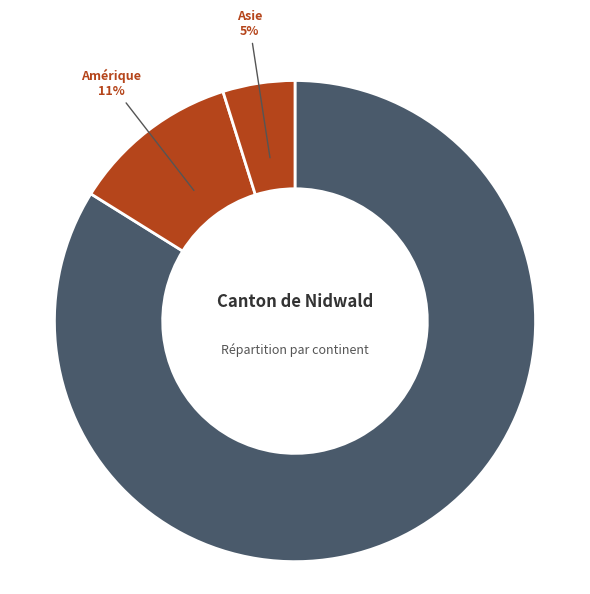

Which category accounts for the majority?

Europe